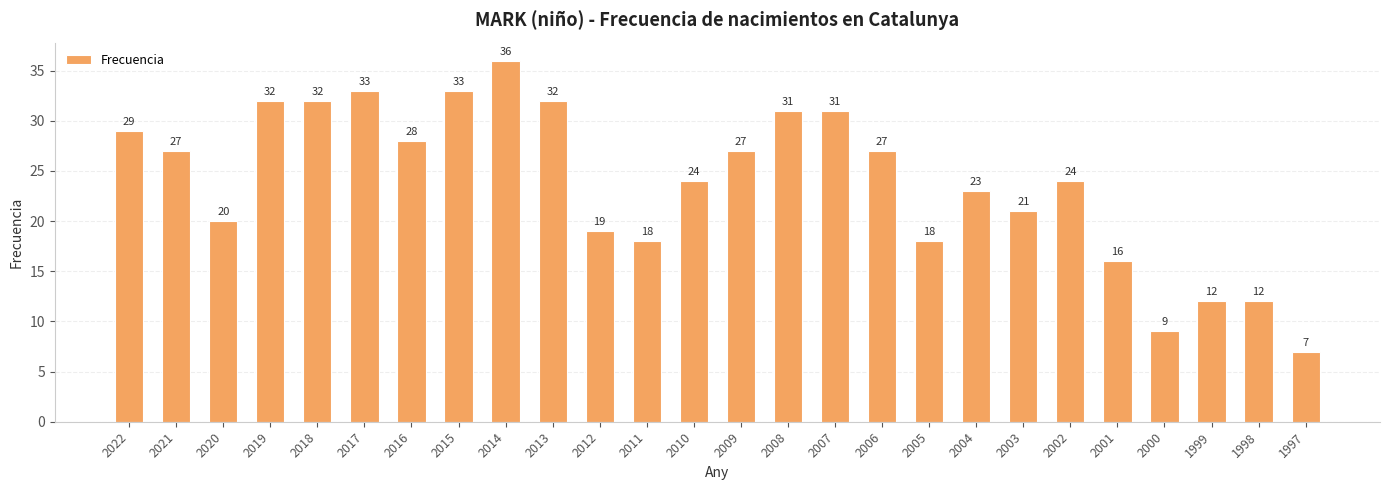

How many values are below 27?

13